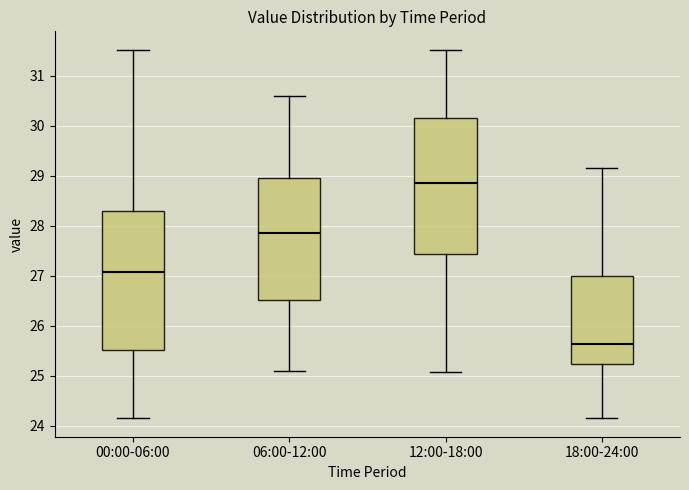

Reading left to right, read every box against the y-axis: the position of its median line, the range the box covers, and the ends of its whiskers. The values are not printed on the chart, so give them approximately, as read against the axis.

00:00-06:00: median 27.1, box 25.5 to 28.3, whiskers 24.2 to 31.5
06:00-12:00: median 27.9, box 26.5 to 29.0, whiskers 25.1 to 30.6
12:00-18:00: median 28.9, box 27.4 to 30.2, whiskers 25.1 to 31.5
18:00-24:00: median 25.6, box 25.2 to 27.0, whiskers 24.2 to 29.2